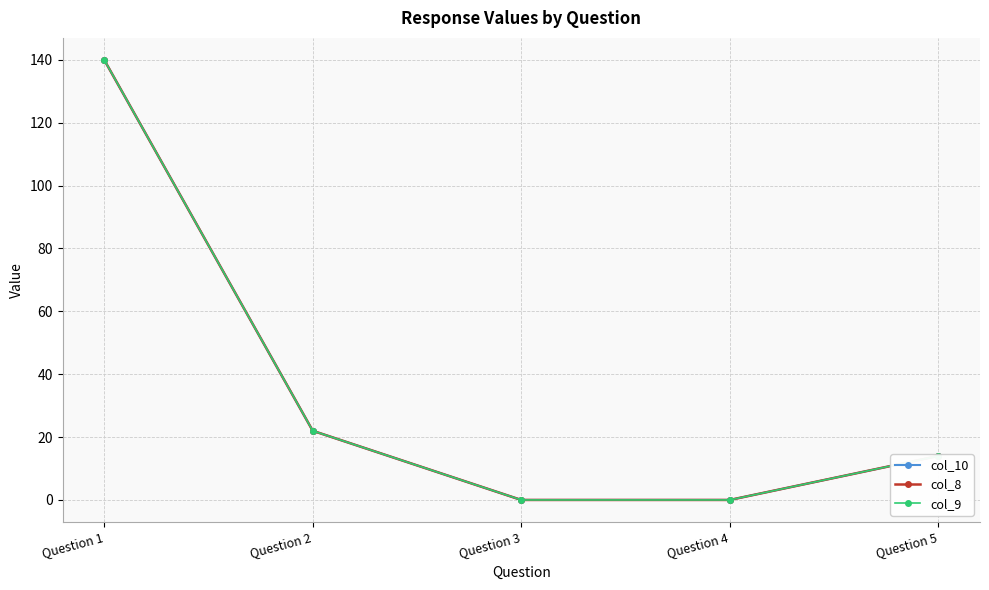

The value of col_8 at Question 2 is 38. True or false?

False